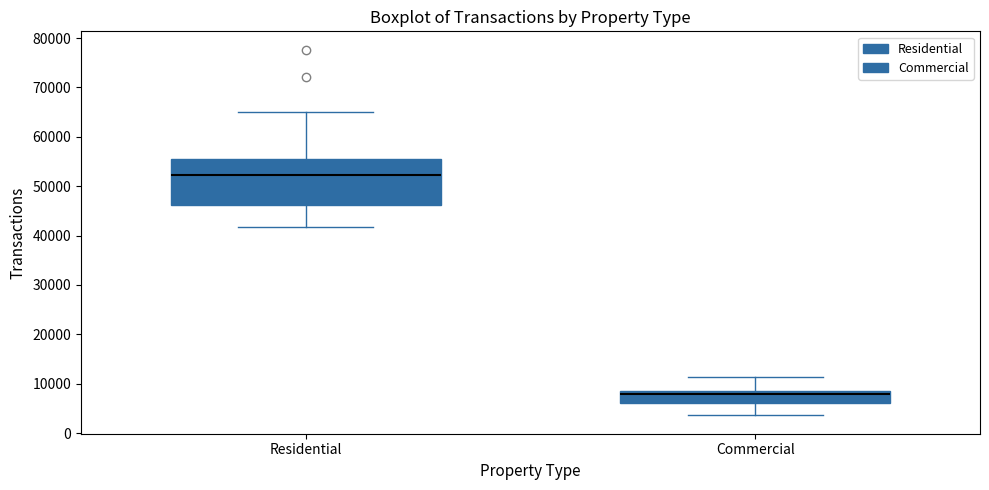

Reading left to right, read every box against the y-axis: the position of its median line, the range the box covers, and the ends of its whiskers. The values are not printed on the chart, so give them approximately, as read against the axis.

Residential: median 52000, box 46000 to 55000, whiskers 42000 to 65000
Commercial: median 8000, box 6000 to 9000, whiskers 4000 to 11000